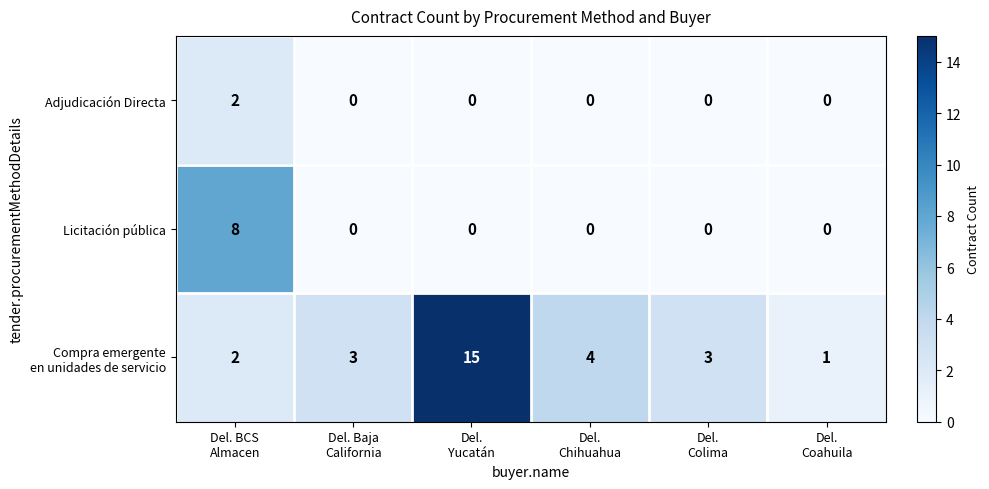

What is the difference between the maximum and minimum values in the Licitación pública series?

8